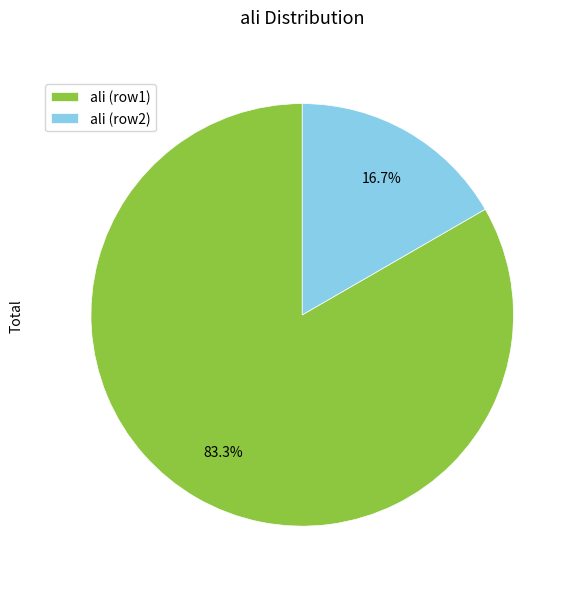

What is the total percentage of ali (row2) and ali (row1)?

100.0%